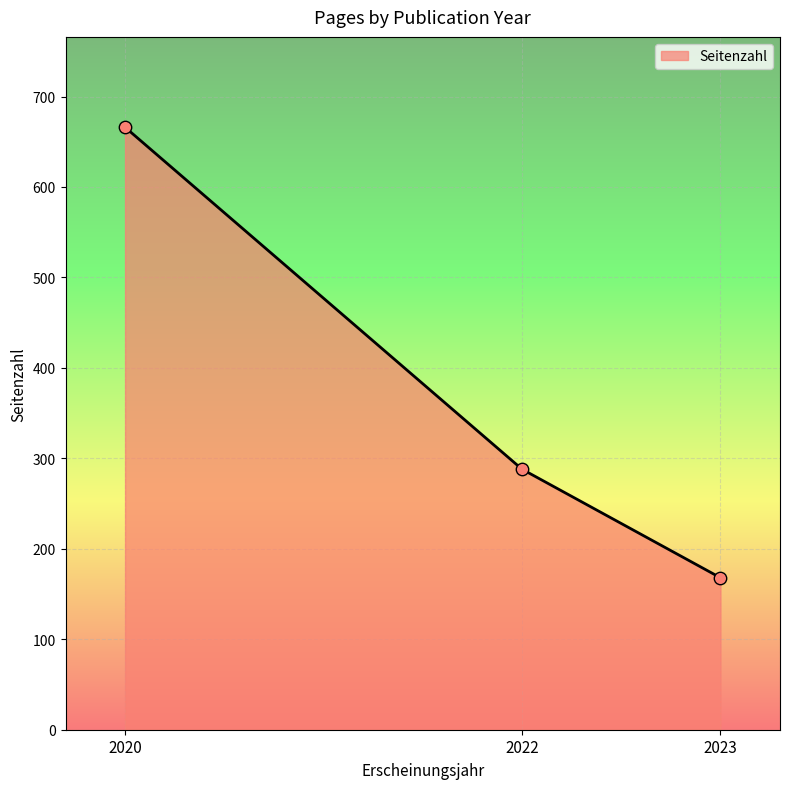

Which has a higher value, 2022 or 2023?

2022